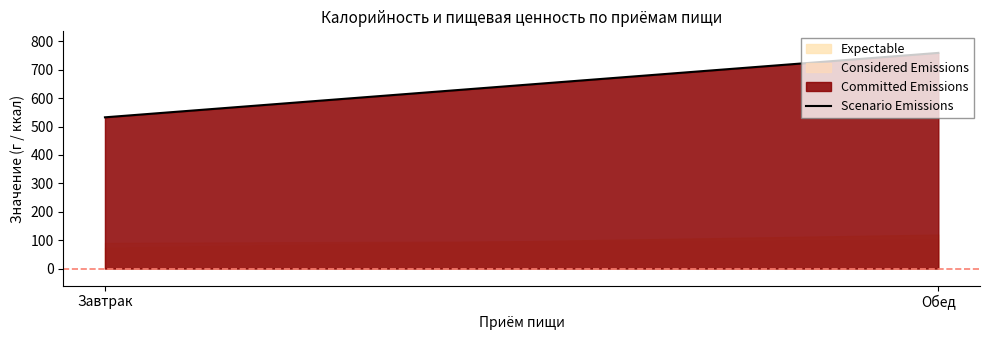

Is it true that the value at Обед is 221.5?

False